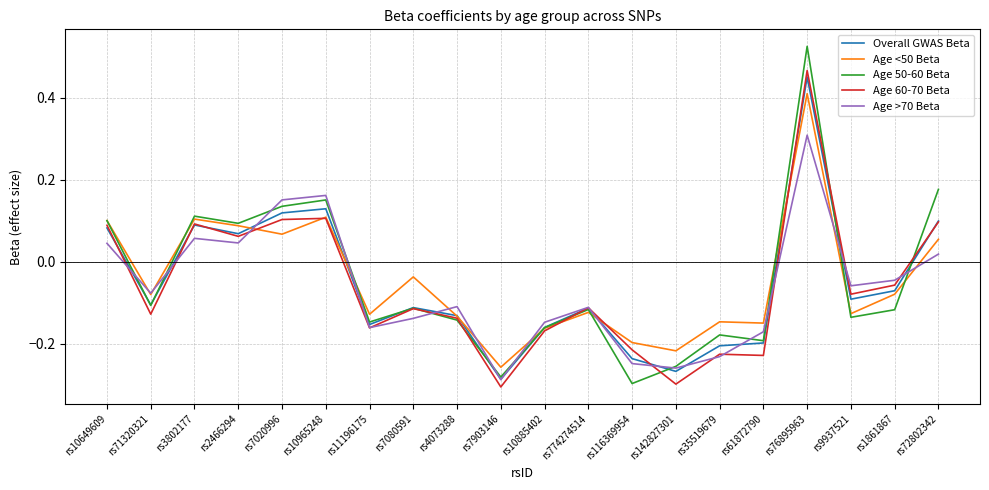

How many positive values does the Age >70 Beta series have?

7